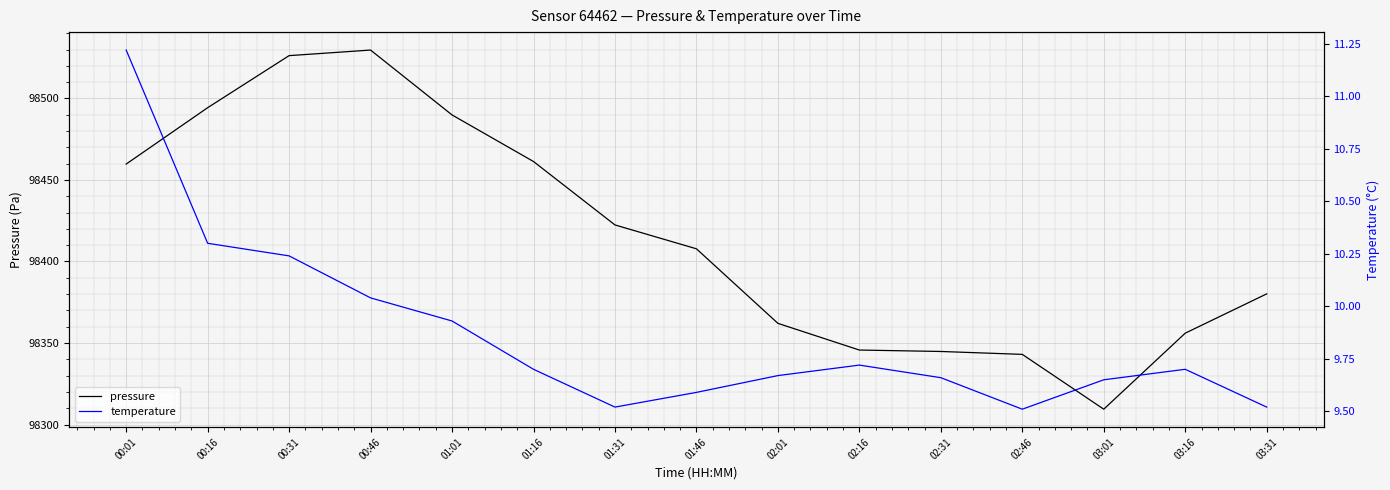

What is the maximum value for temperature?

11.2